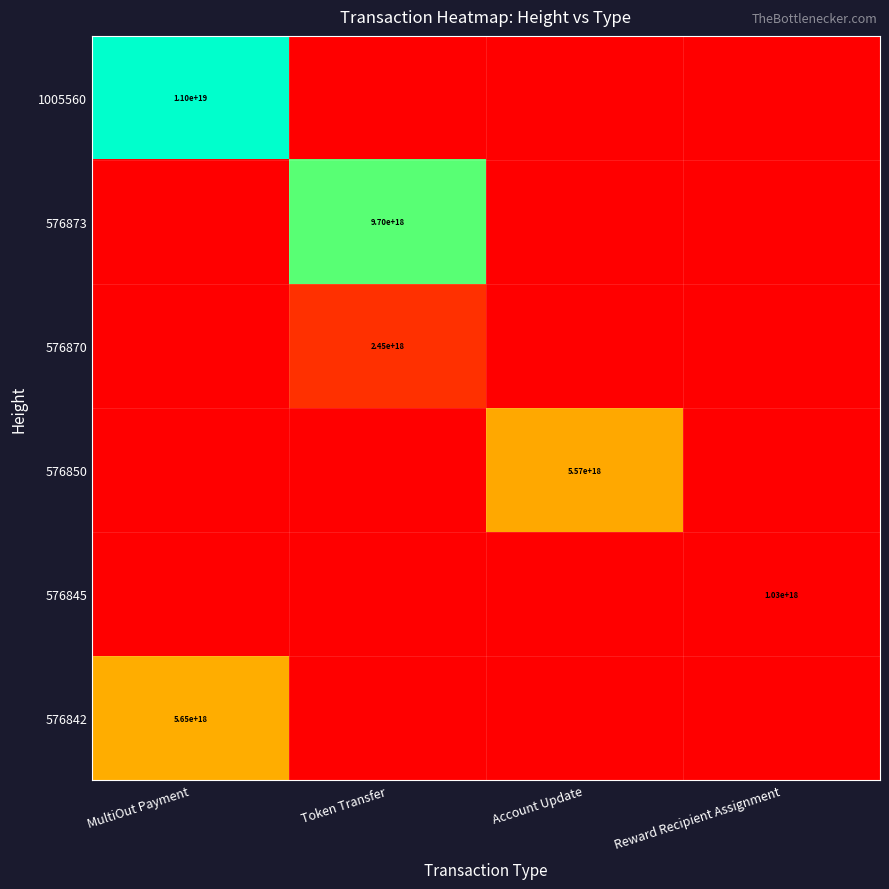

The 1005560 series shows 11000000000000000000.0 at MultiOut Payment. True or false?

True